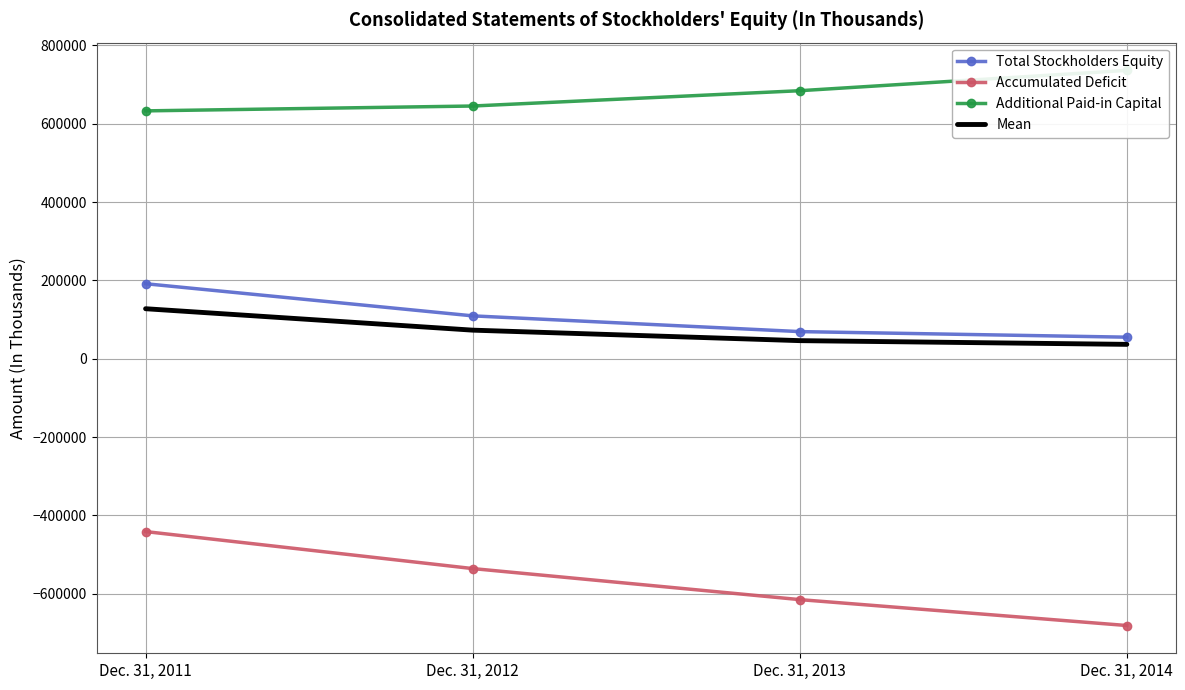

True or false: Mean and Additional Paid-in Capital intersect in this chart.

False